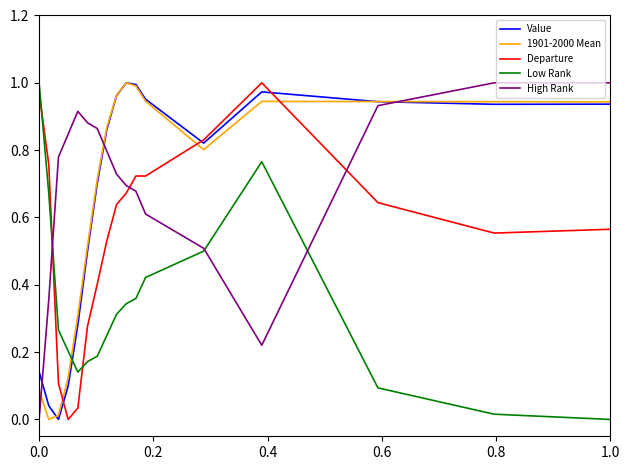

How many intersections are there between Value and Low Rank?

1